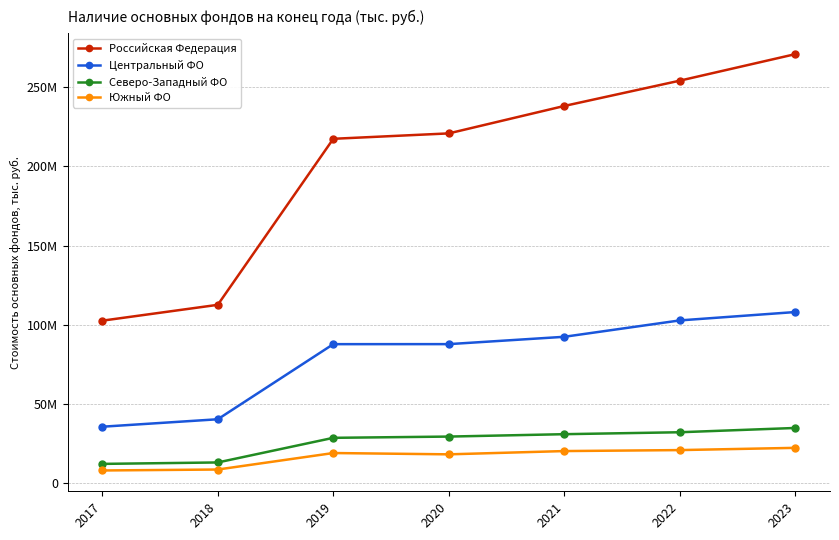

Is the value of Центральный ФО at 2023 greater than the value of Северо-Западный ФО at 2020?

Yes